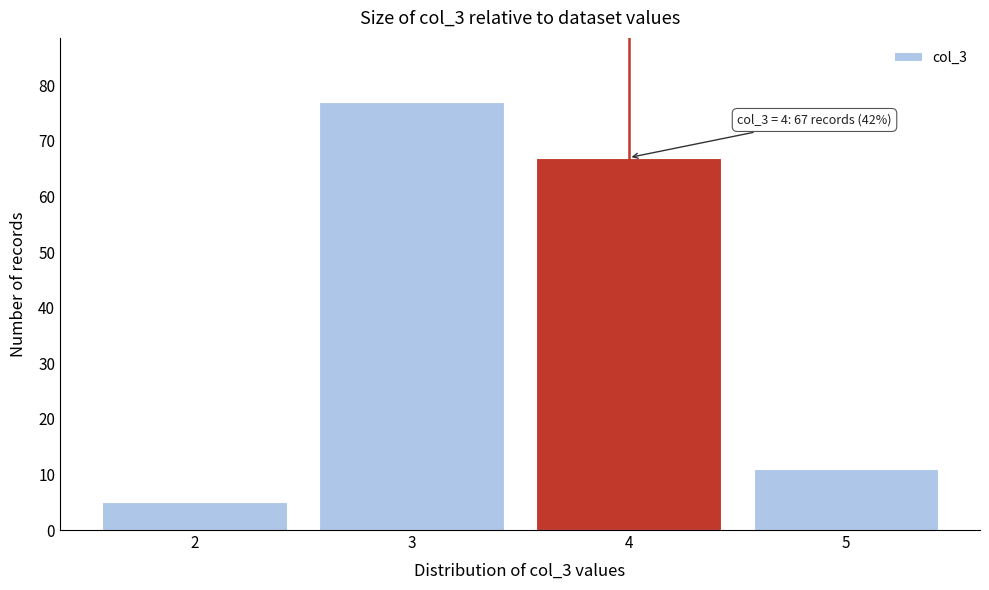

Reading left to right, transcribe all the data shown in this chart.

2=5	3=77	4=67	5=11